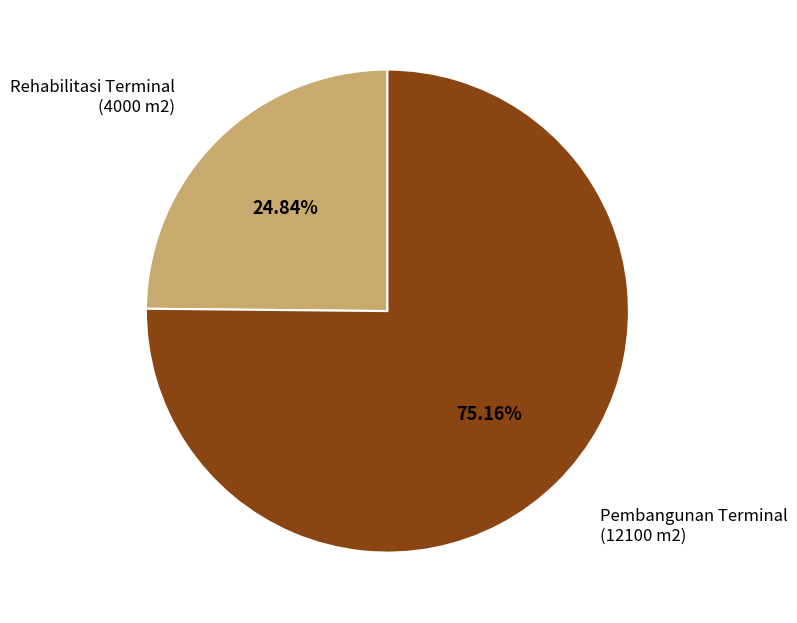

How many slices are in this pie chart?

2